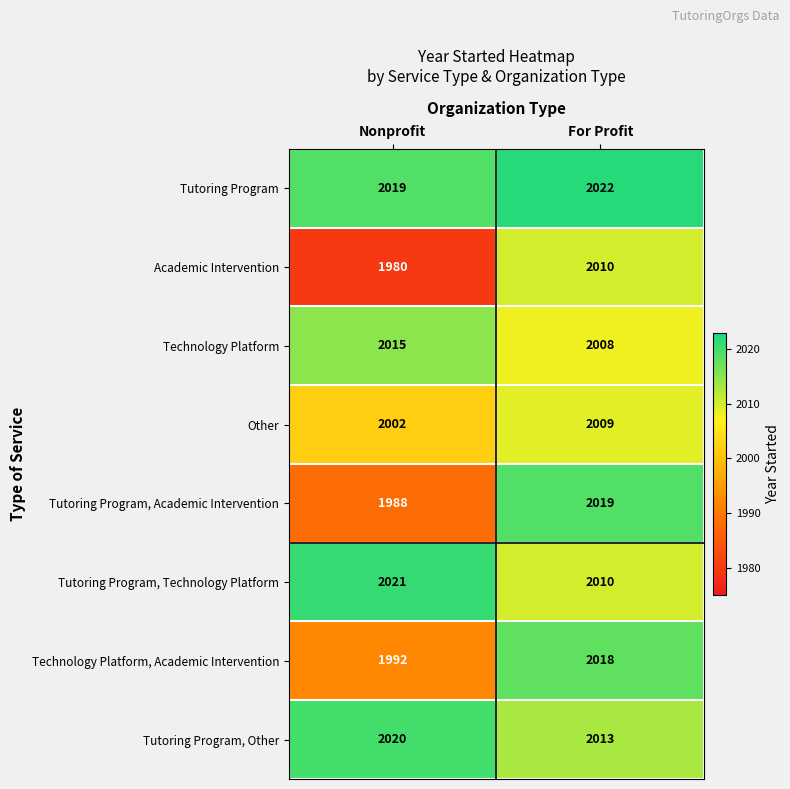

What is the difference between the maximum and minimum values in the Tutoring Program, Other series?

7